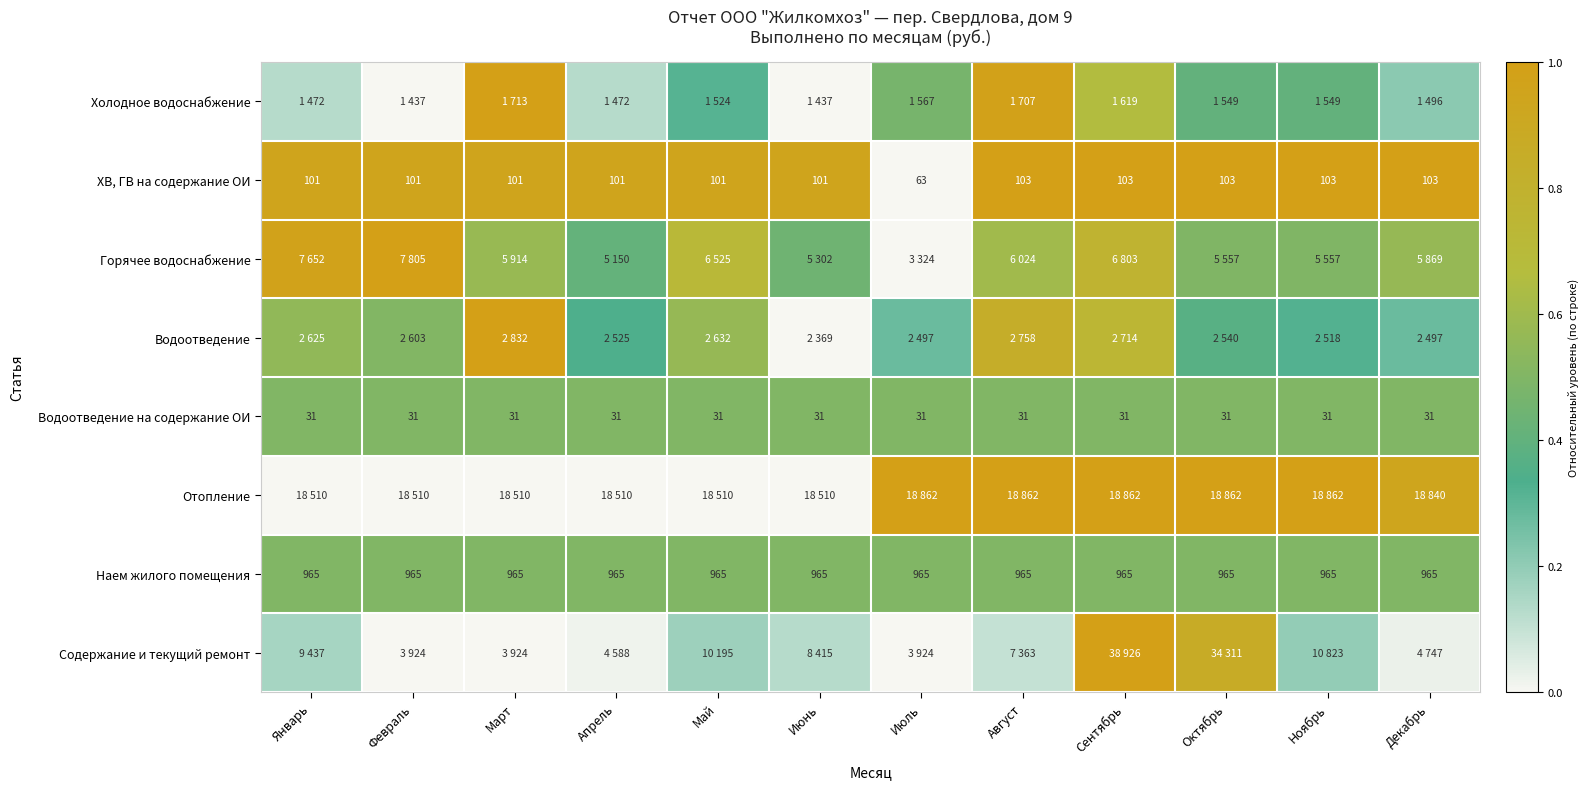

True or false: Водоотведение на содержание ОИ has a value of 0.8 at Май.

False